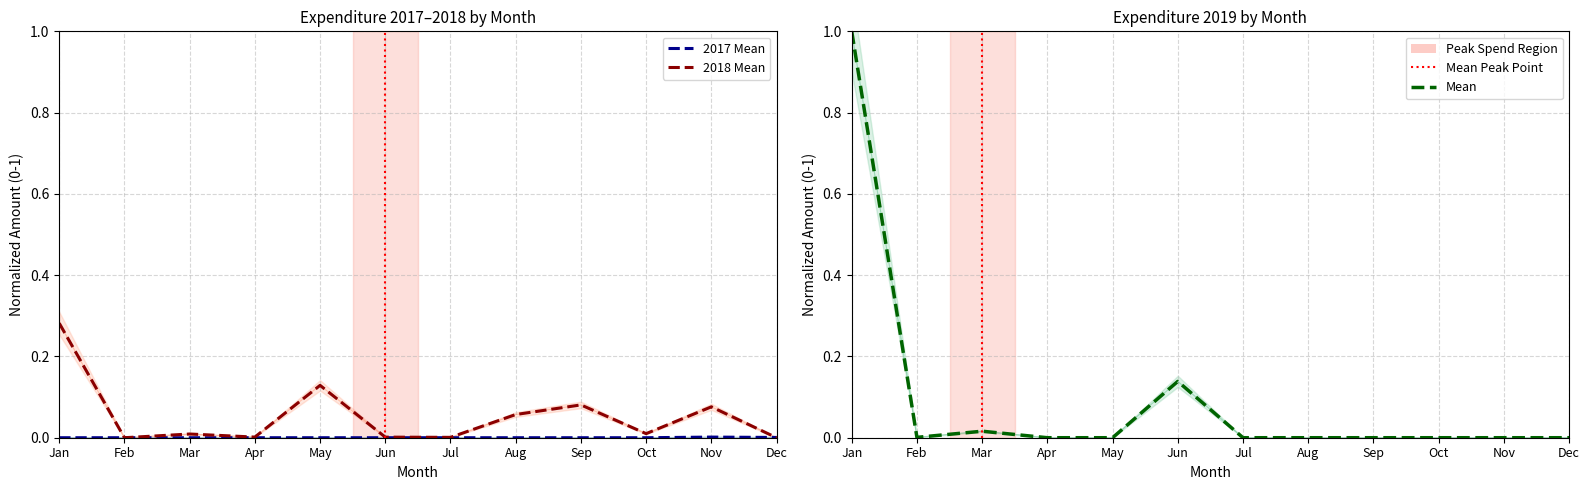

The value of 2018 Mean at Sep is 0.1. True or false?

True